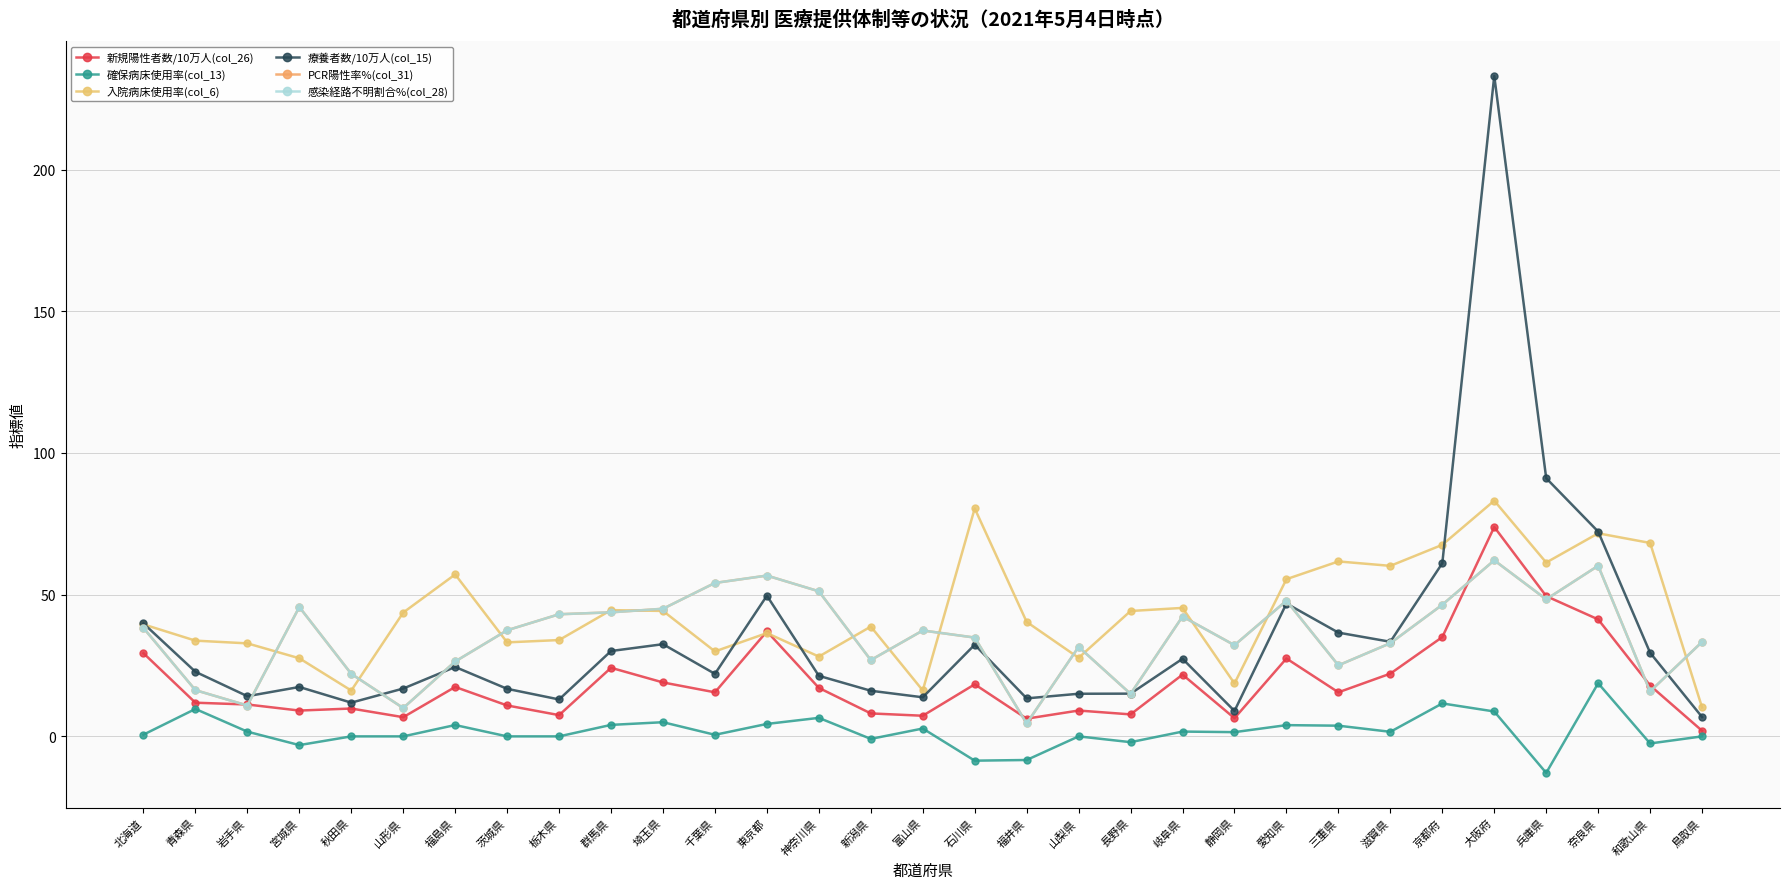

List the series in order of their peak value, highest first.

療養者数/10万人(col_15), 入院病床使用率(col_6), 新規陽性者数/10万人(col_26), PCR陽性率%(col_31), 感染経路不明割合%(col_28), 確保病床使用率(col_13)